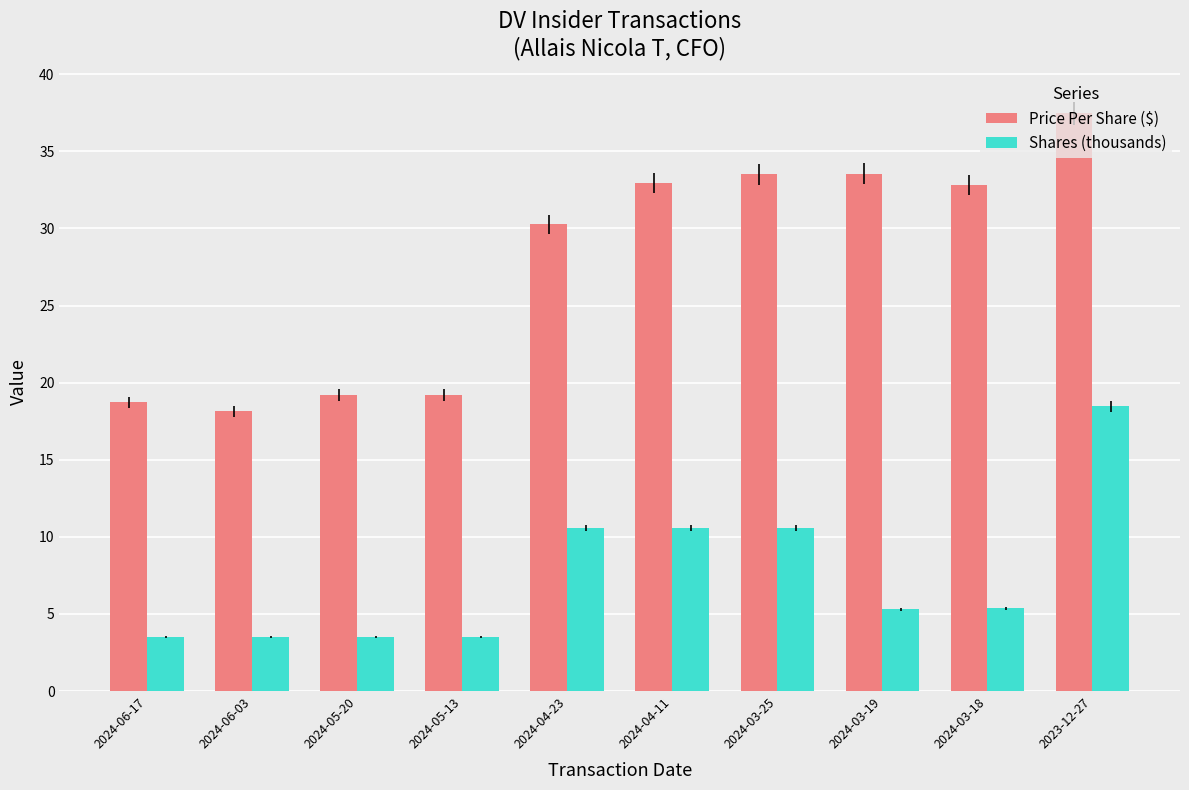

At 2024-03-19, list the series in order from largest to smallest.

Price Per Share ($), Shares (thousands)